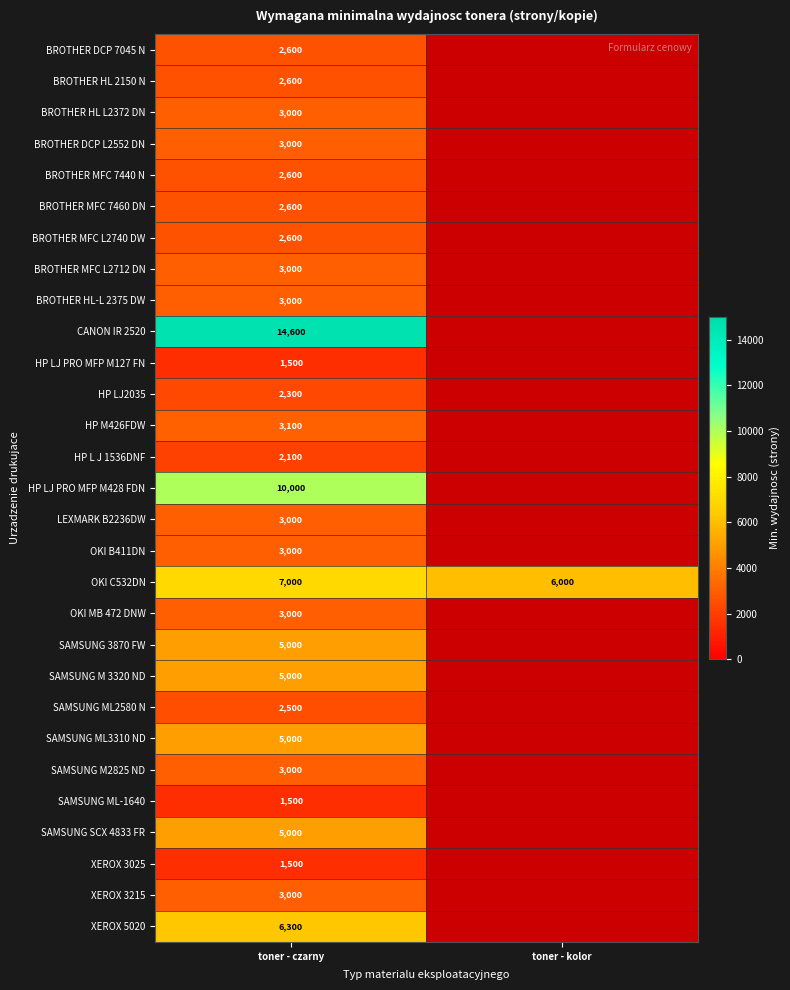

Is it true that SAMSUNG ML2580 N equals 2500 at toner - czarny?

True